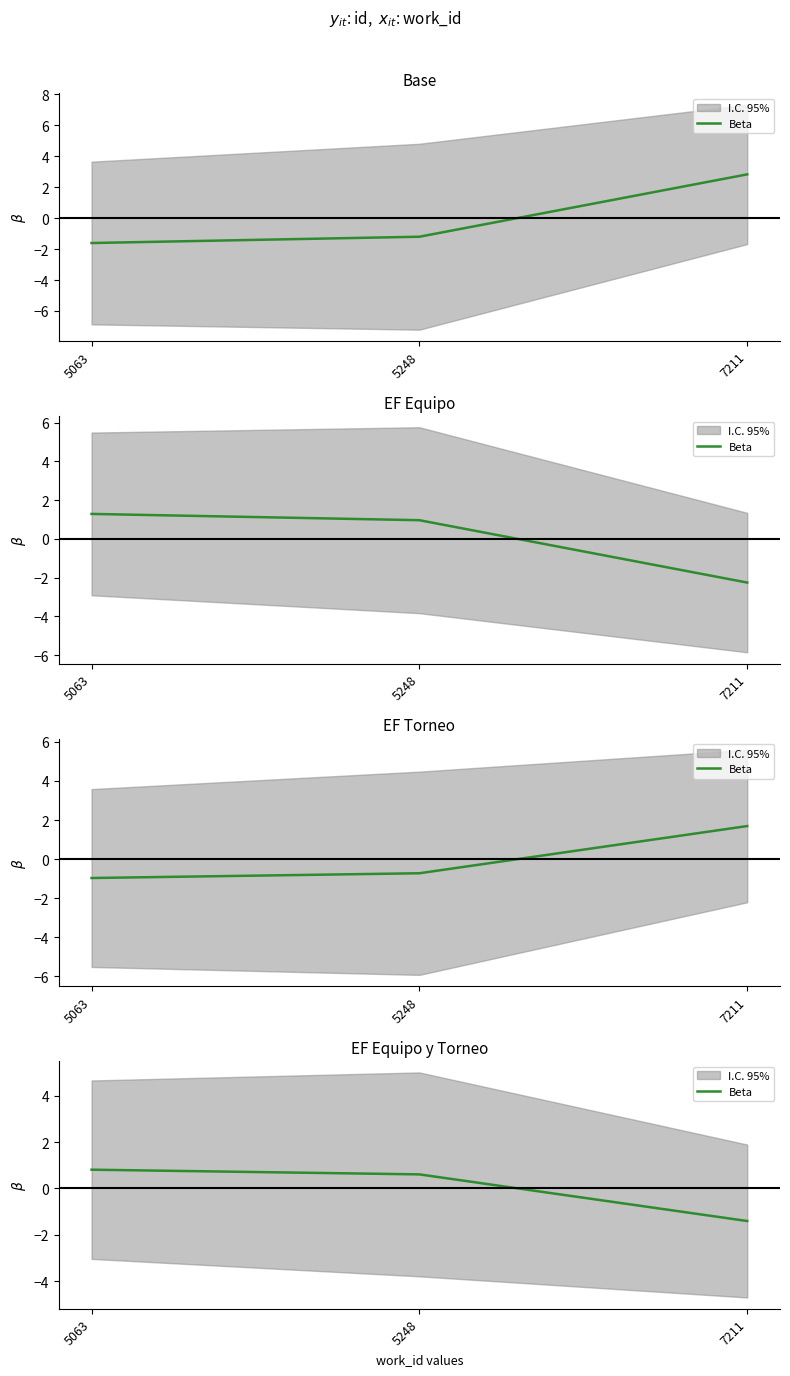

Count the number of data series in this chart.

1